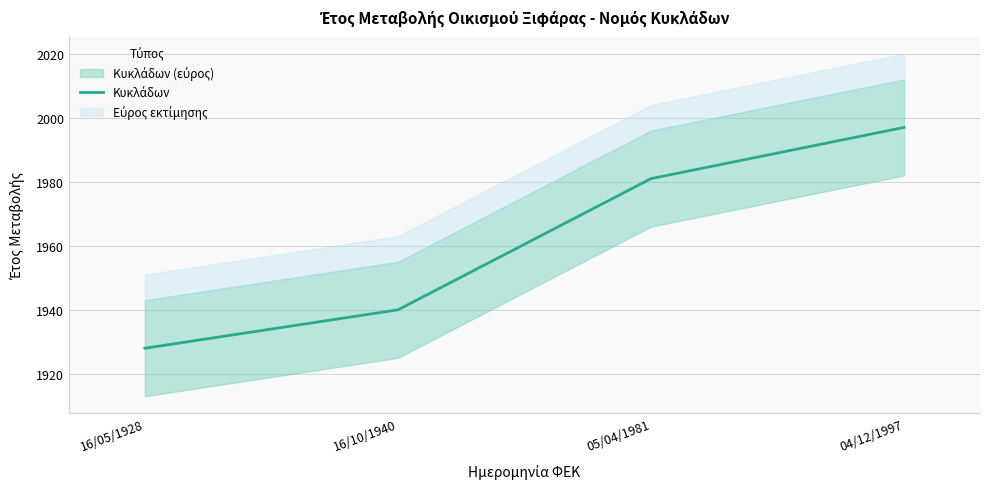

Count the values in the range 1940 to 1997.

3